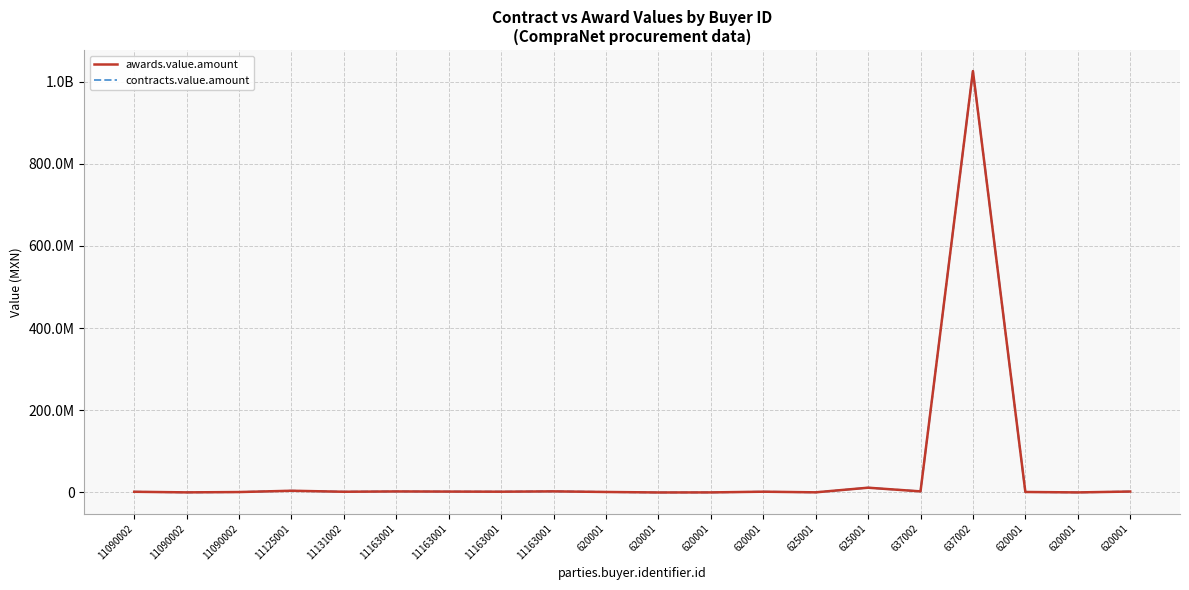

True or false: awards.value.amount and contracts.value.amount intersect in this chart.

False